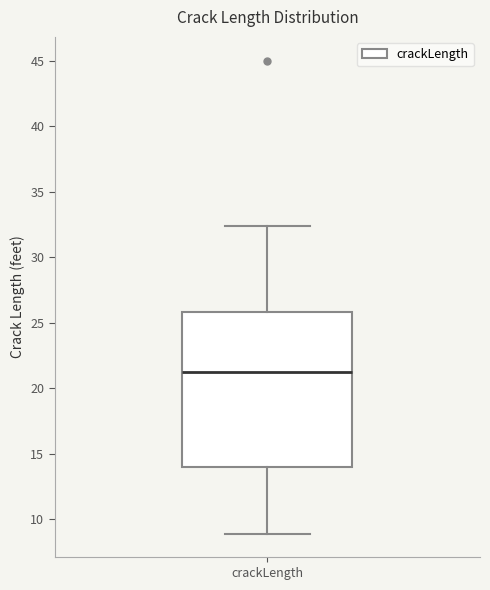

Where does the lower whisker of the box for crackLength end on the y-axis? The values are not printed on the chart, so give them approximately, as read against the axis.

9.0